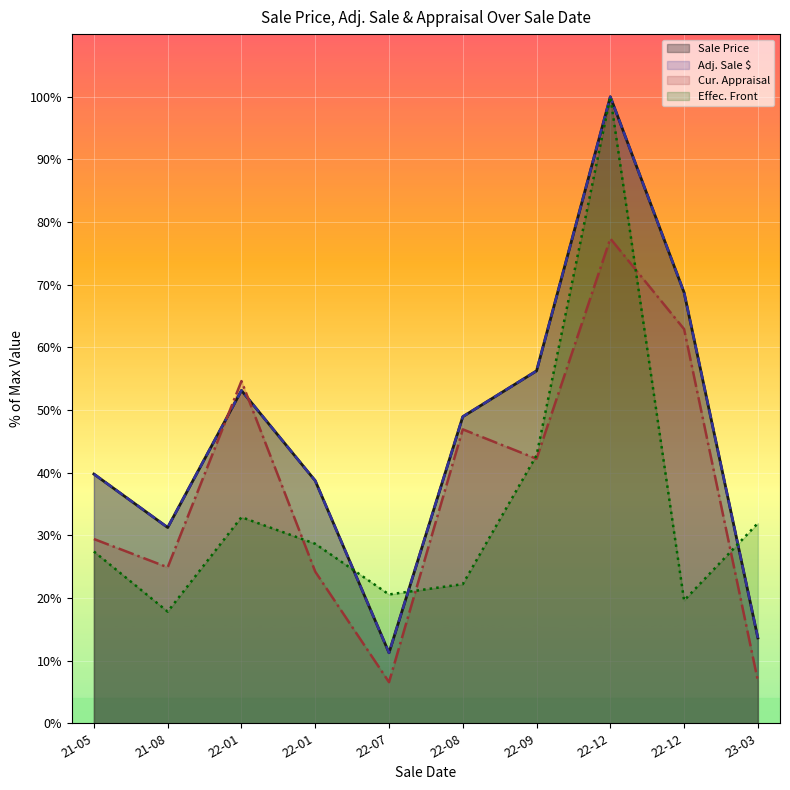

Which series has the largest range (max minus min)?

Sale Price